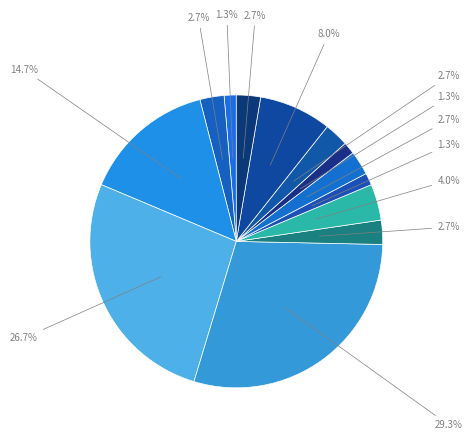

Count the number of slices in the pie.

13